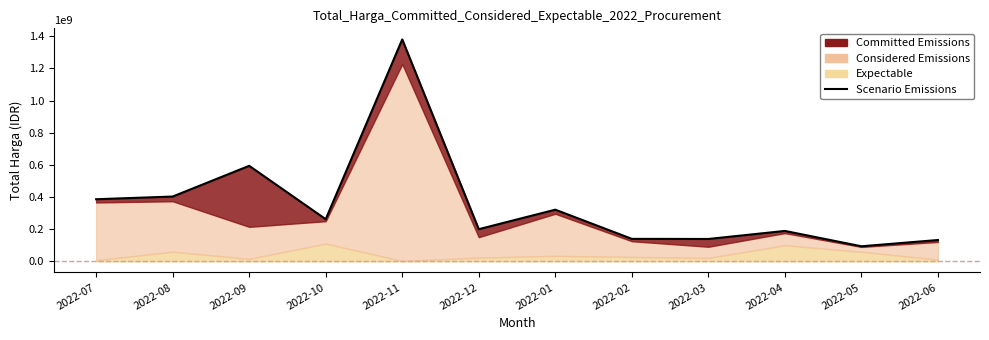

Read the value at 2022-04, to the nearest 10.

189362000